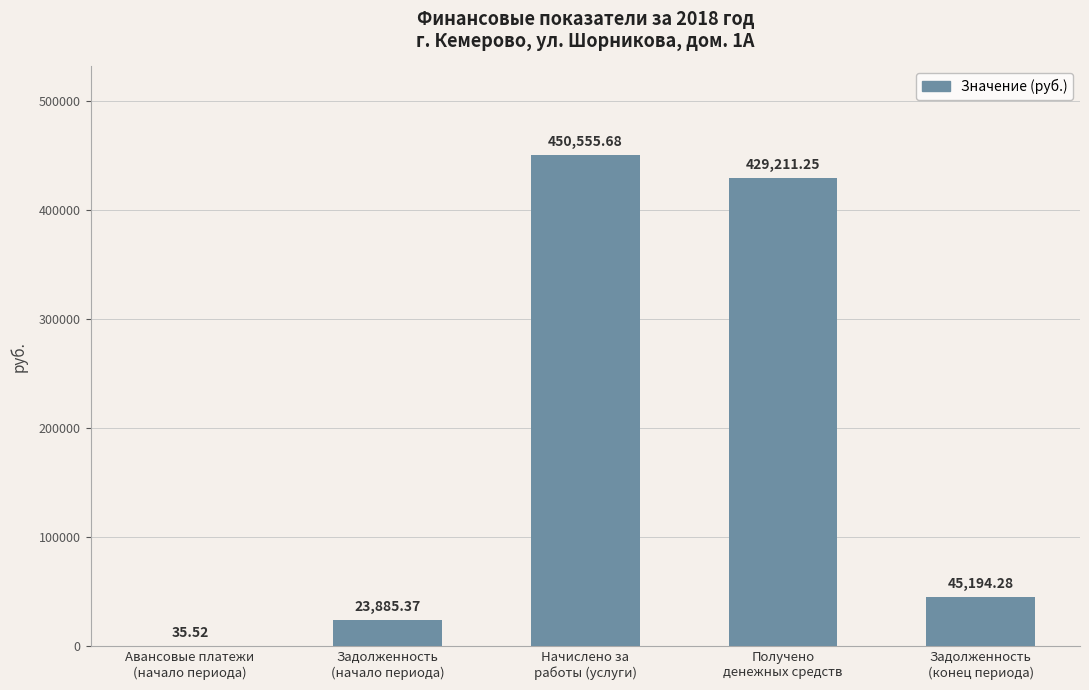

Count the number of values greater than 45194.

3